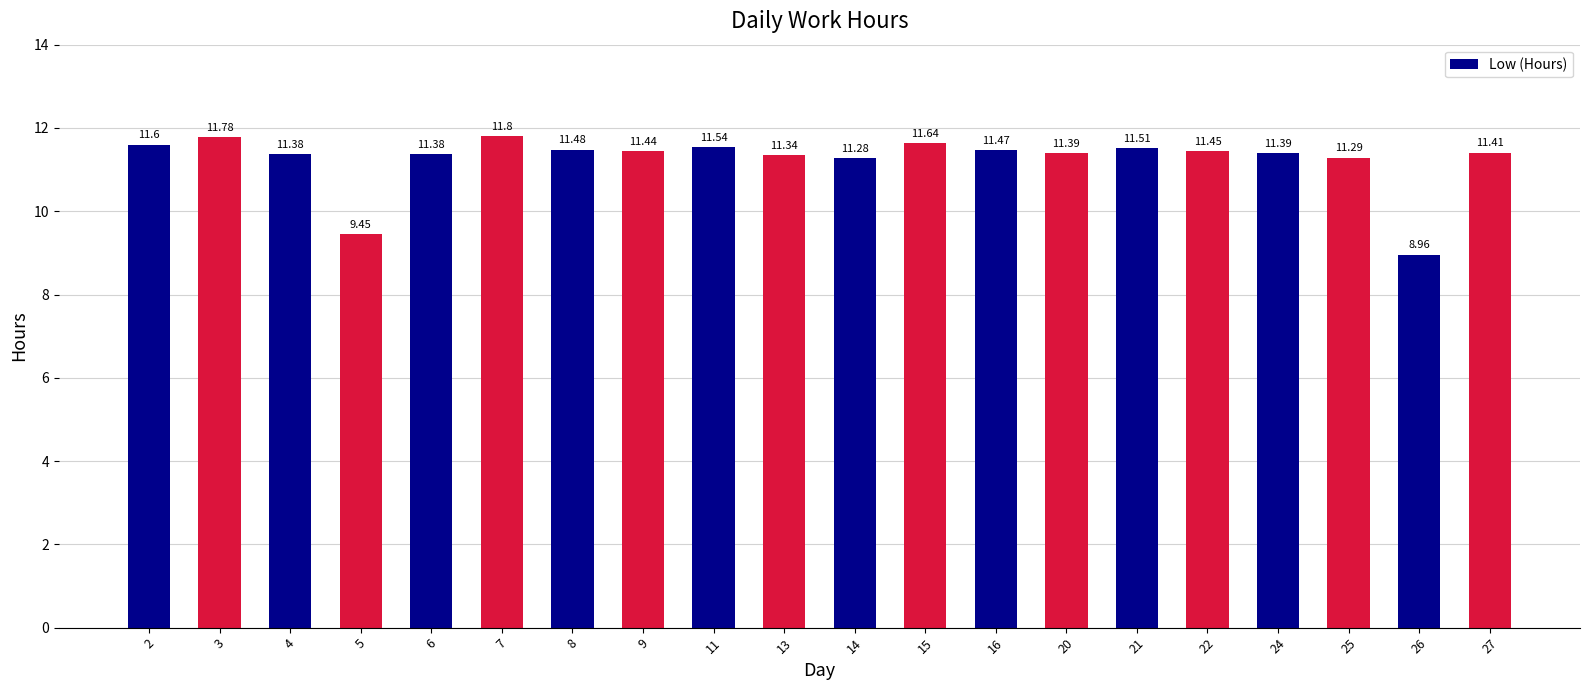

Approximately how many times larger is the value at 2 compared to 21?

1.0